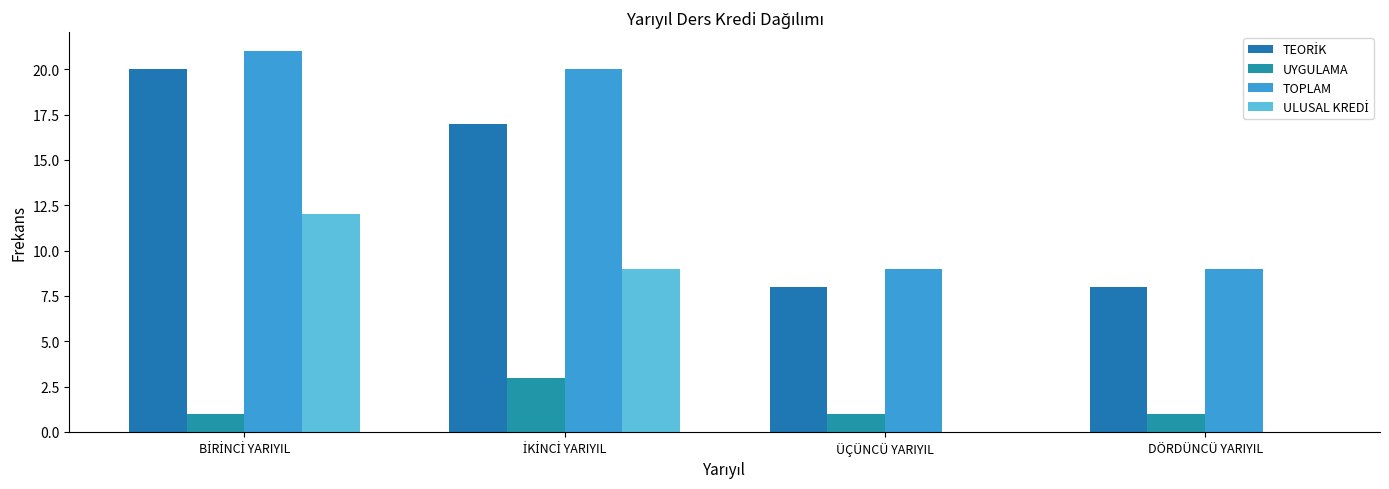

Count the number of data series in this chart.

4